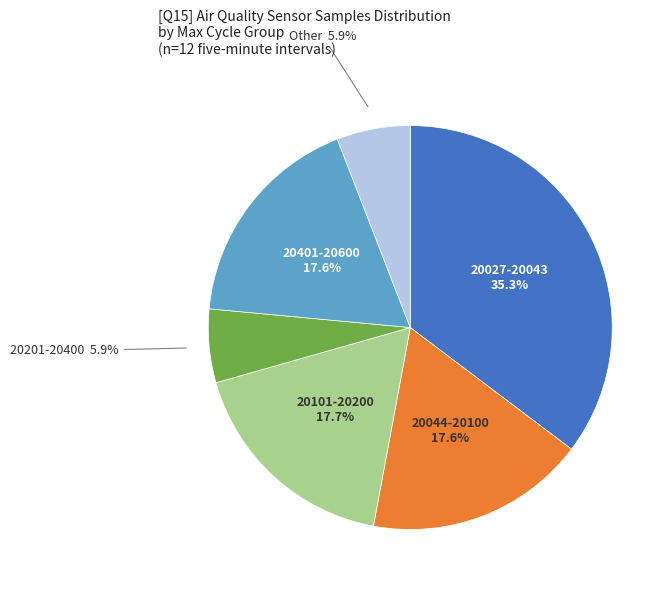

Does any single category account for the majority?

No